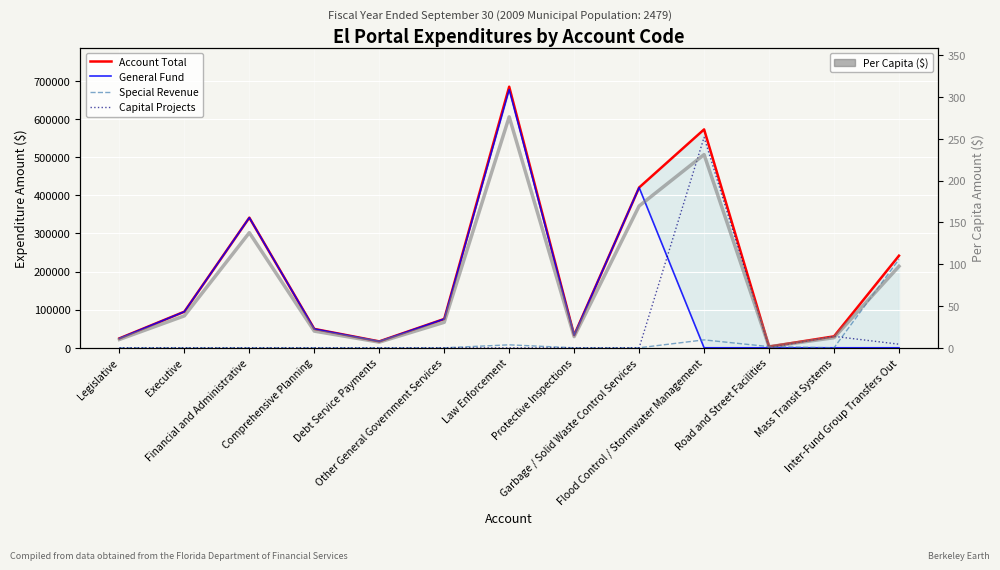

How many lines are shown in the chart?

5